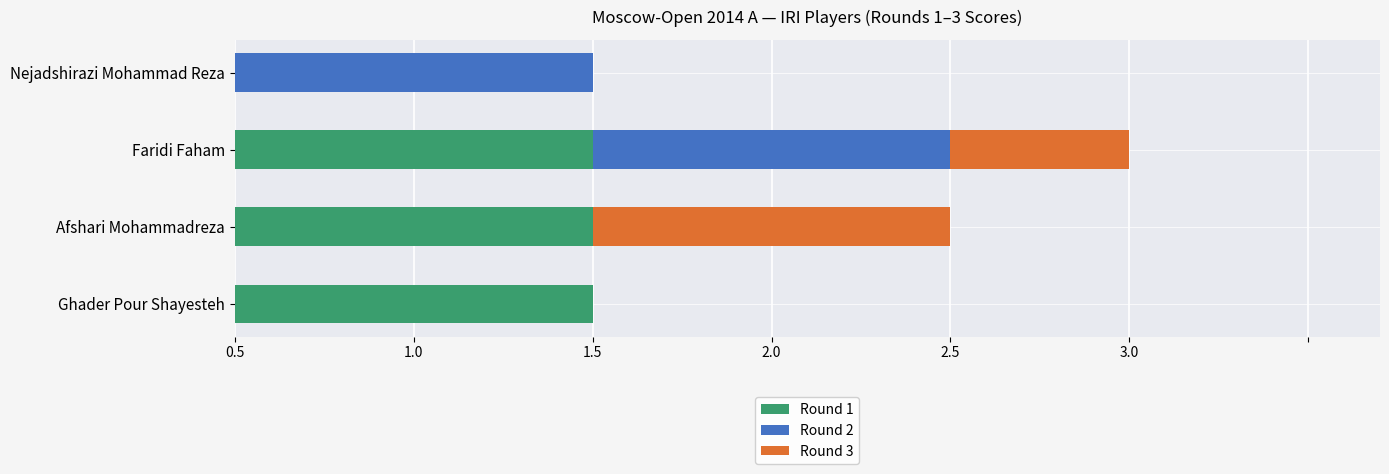

What are all the series names shown in the legend?

Round 1, Round 2, Round 3